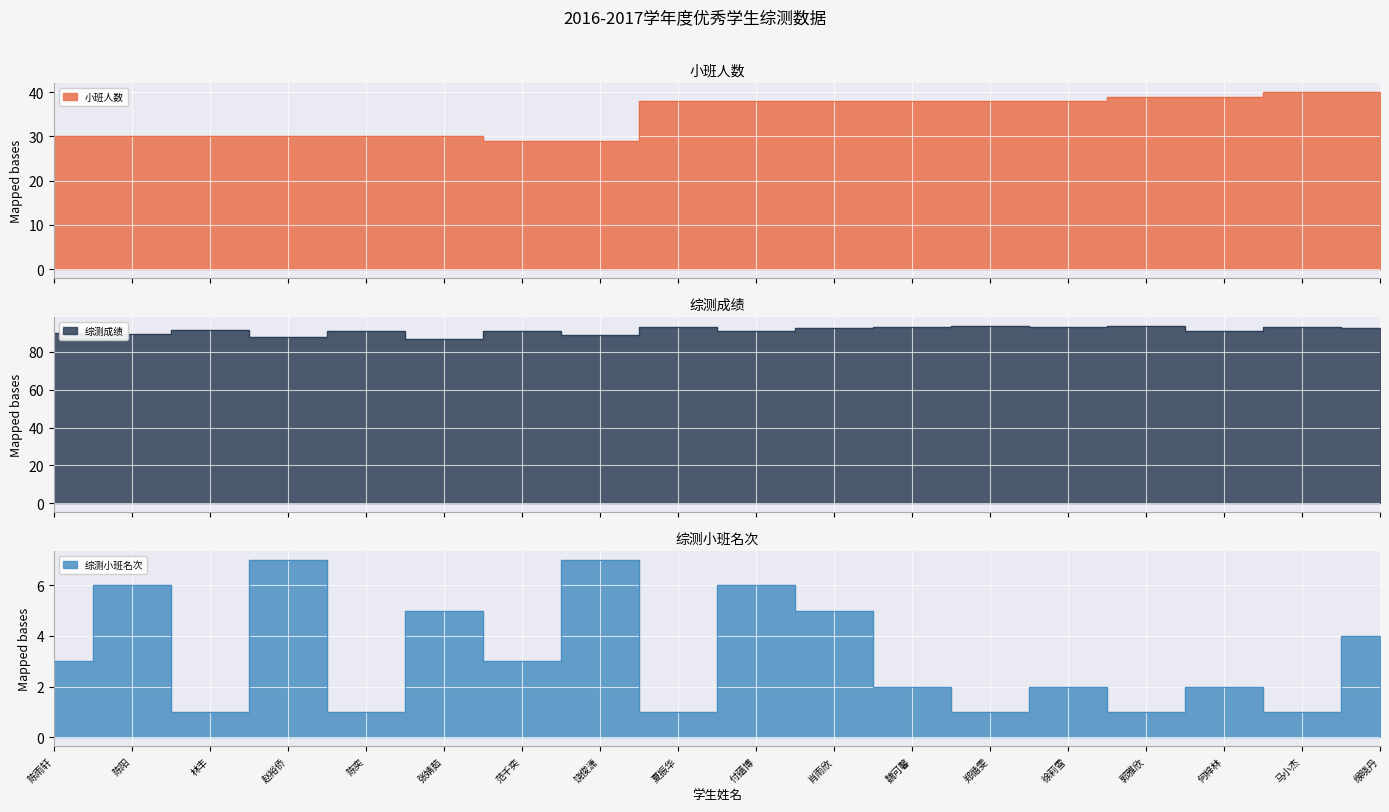

At which label is 综测成绩 closest to 90?

陈雨轩